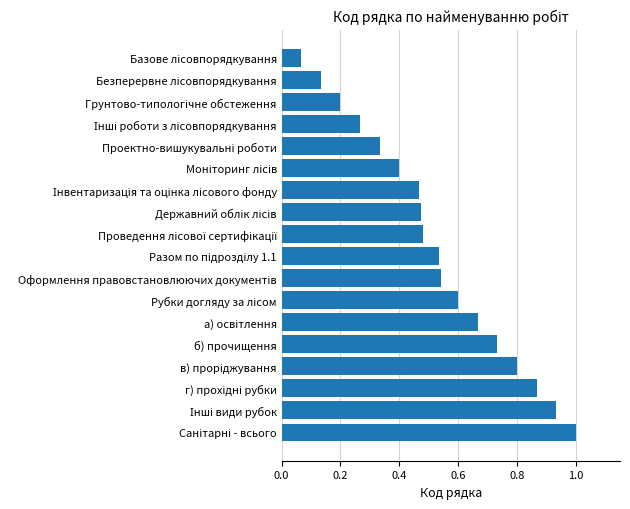

What is the sum of all values?

9.5